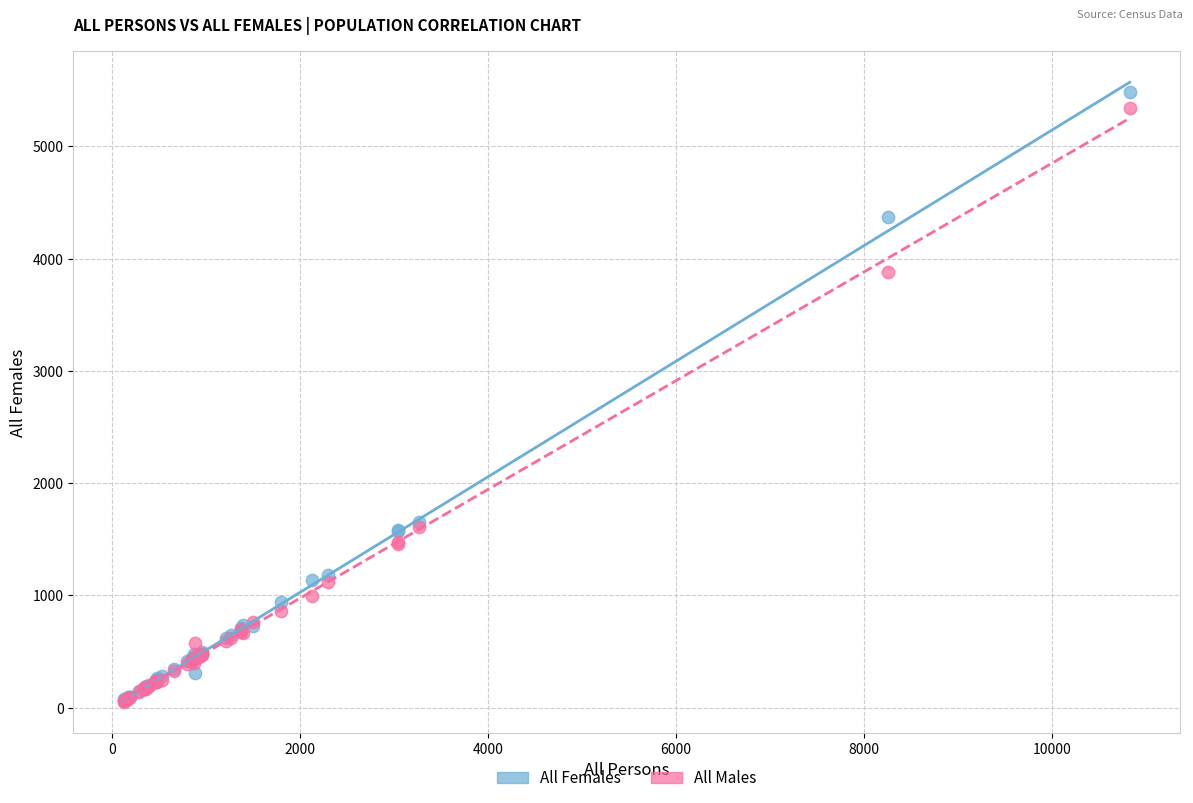

Which series reaches the maximum Y coordinate?

All Females